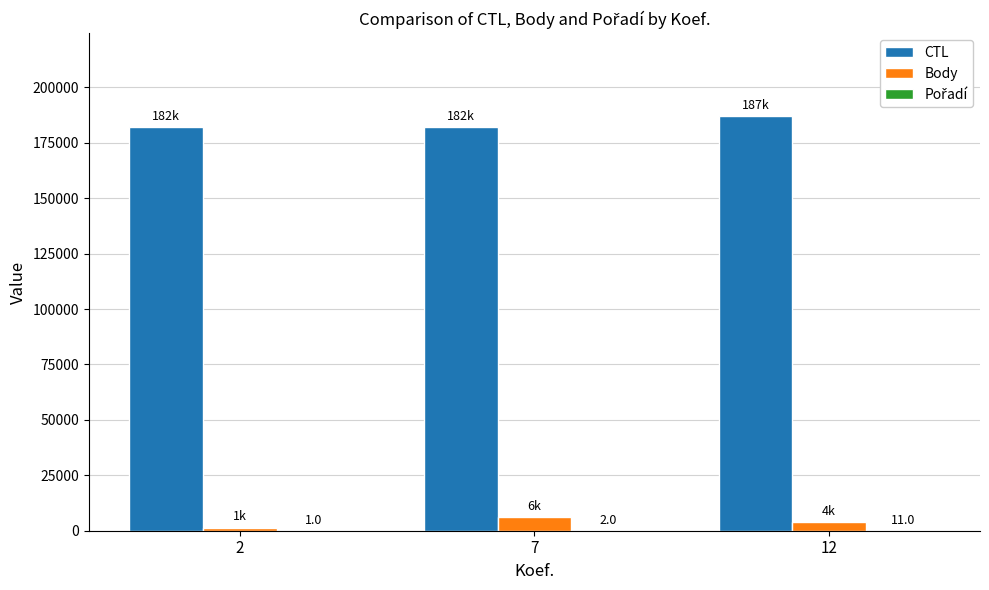

The value of CTL at 2 is 42273. True or false?

False